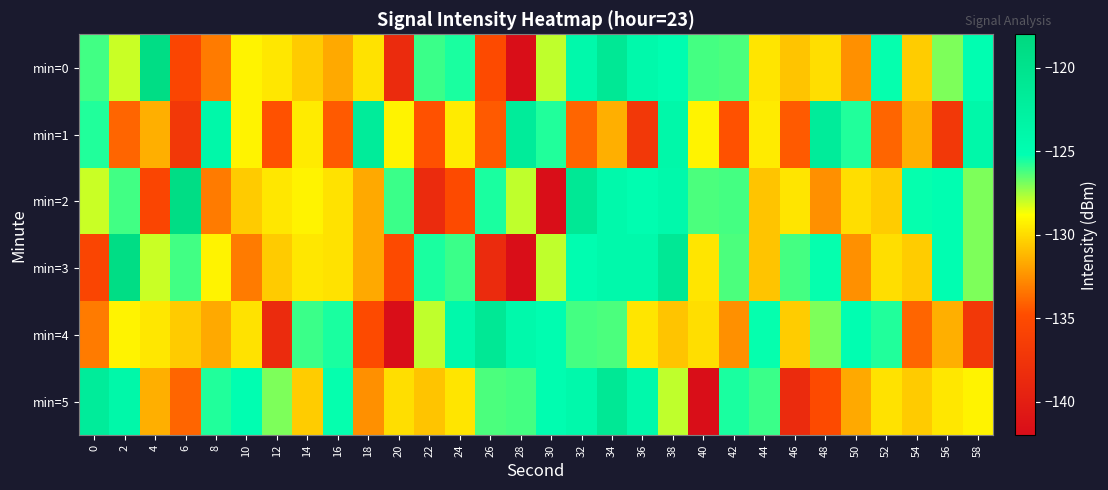

At which category is the sum across all series the highest?

34